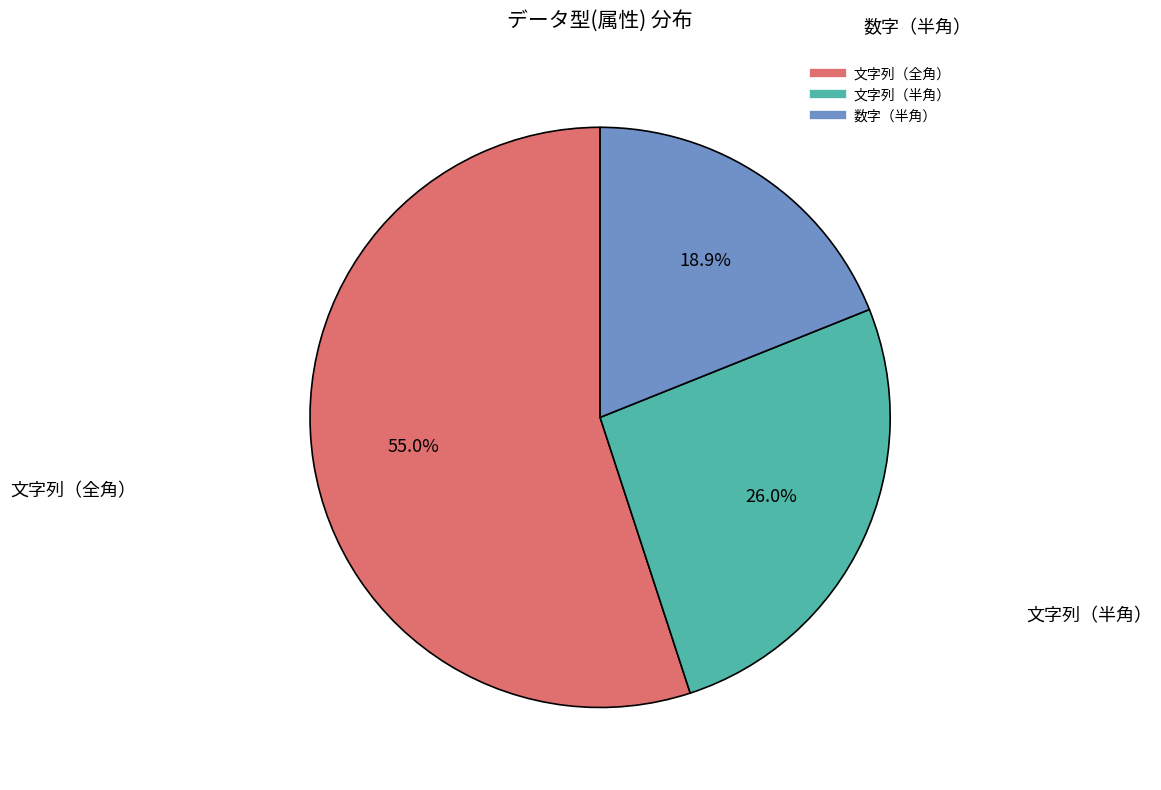

Count the number of slices in the pie.

3